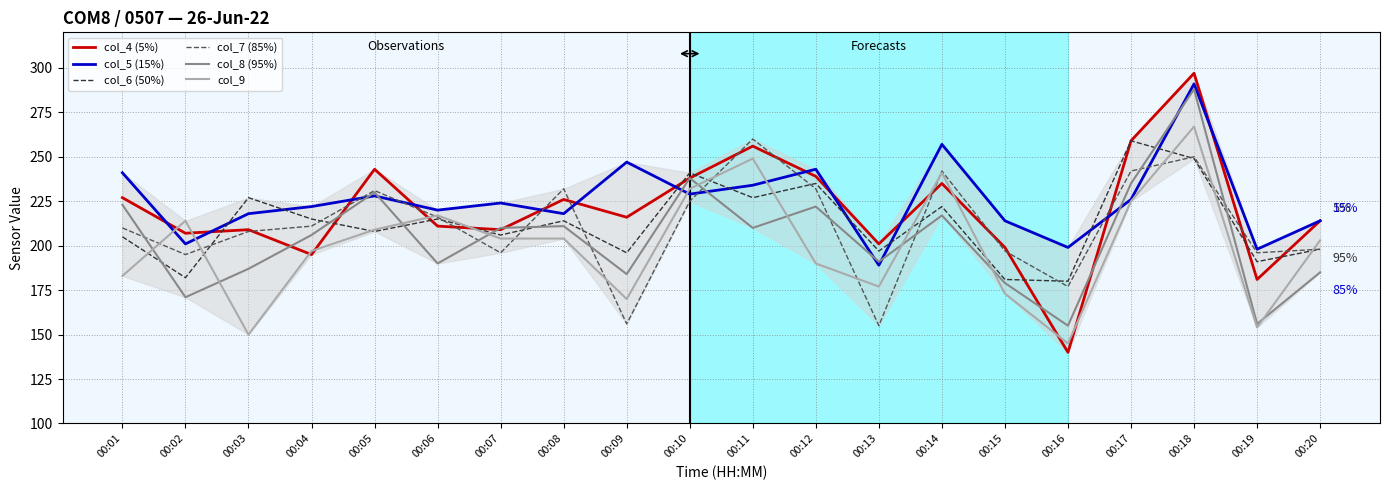

How many distinct data groups are displayed?

6